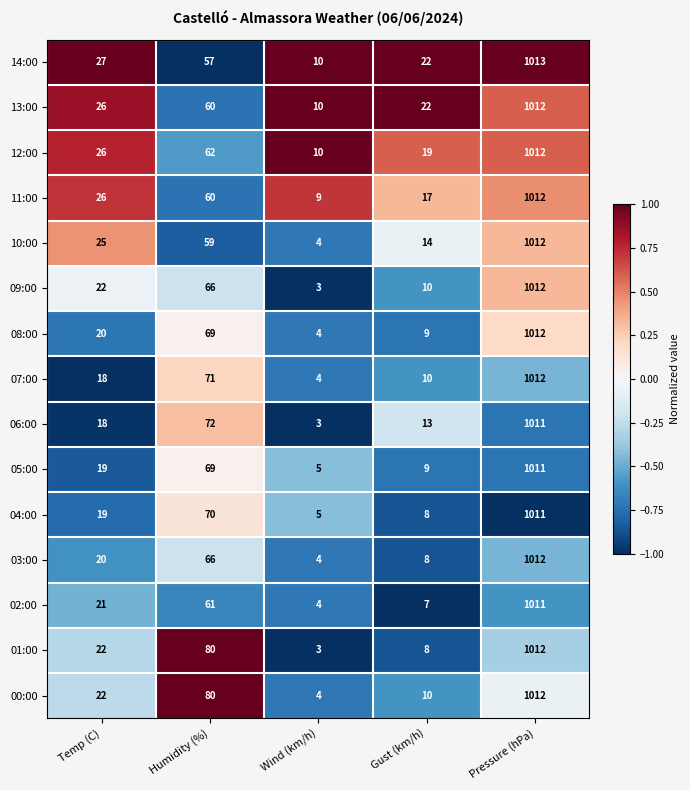

List the labels in order of 07:00 value, smallest first.

Wind (km/h), Gust (km/h), Temp (C), Humidity (%), Pressure (hPa)